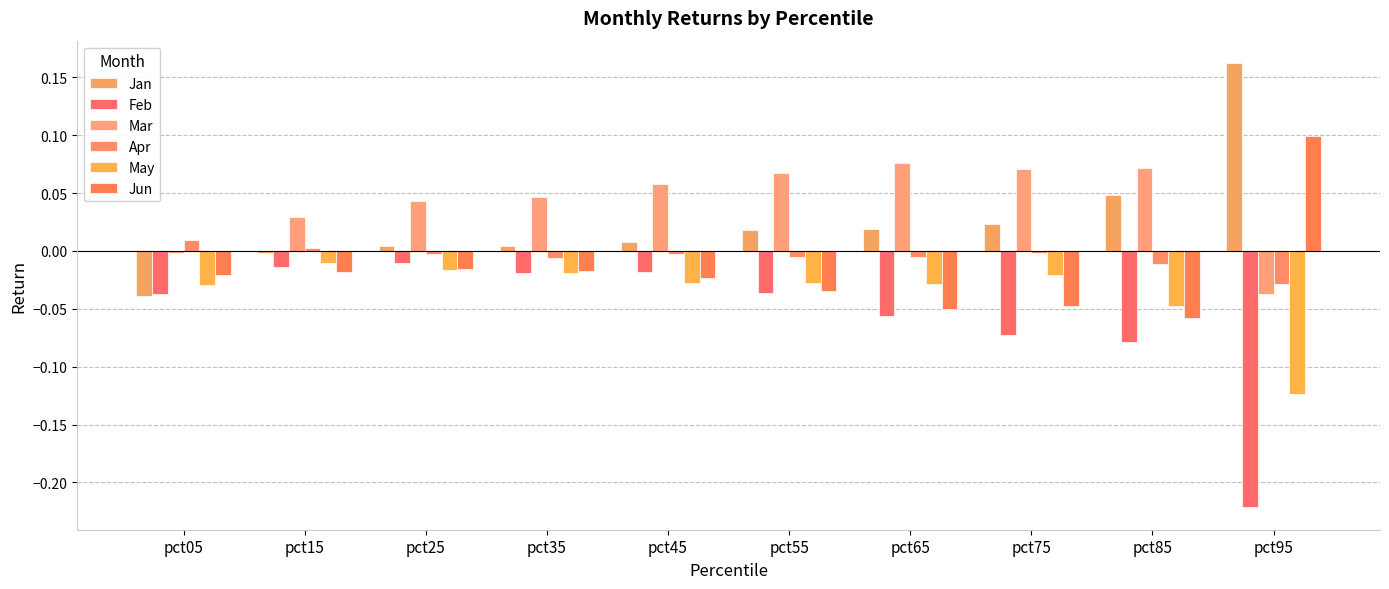

Rank the series by their maximum value, from lowest to highest.

Feb, May, Apr, Mar, Jun, Jan